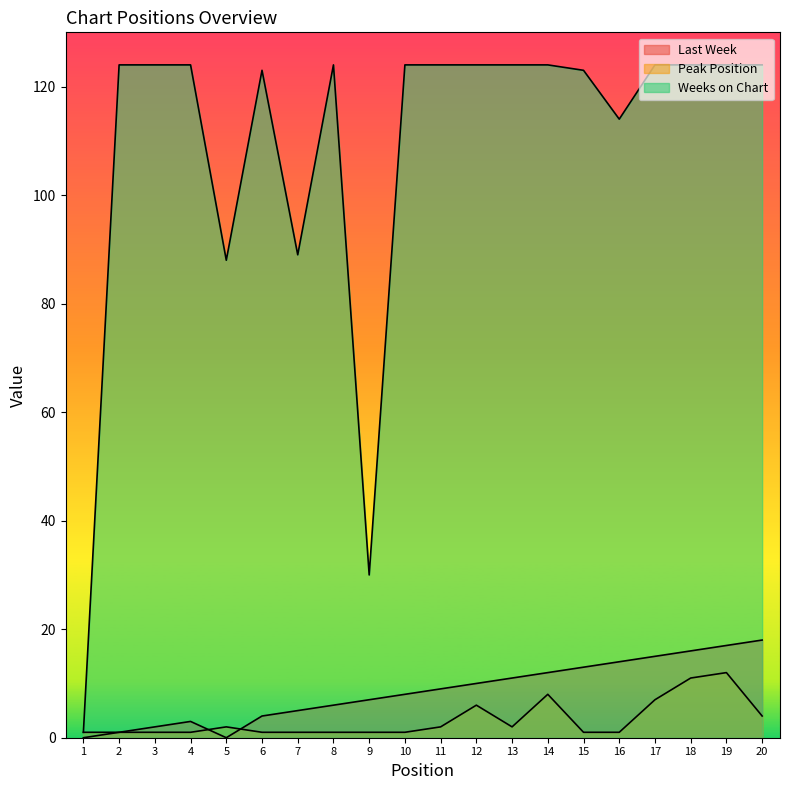

Which series has the widest spread of values?

Weeks on Chart